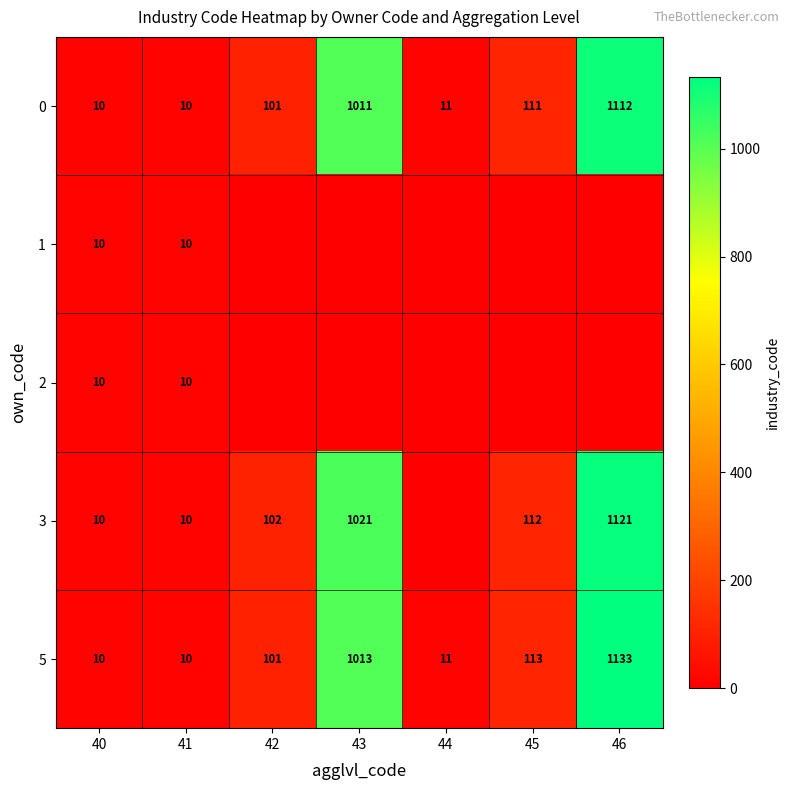

What is the difference between the 3 values at 46 and 43?

100